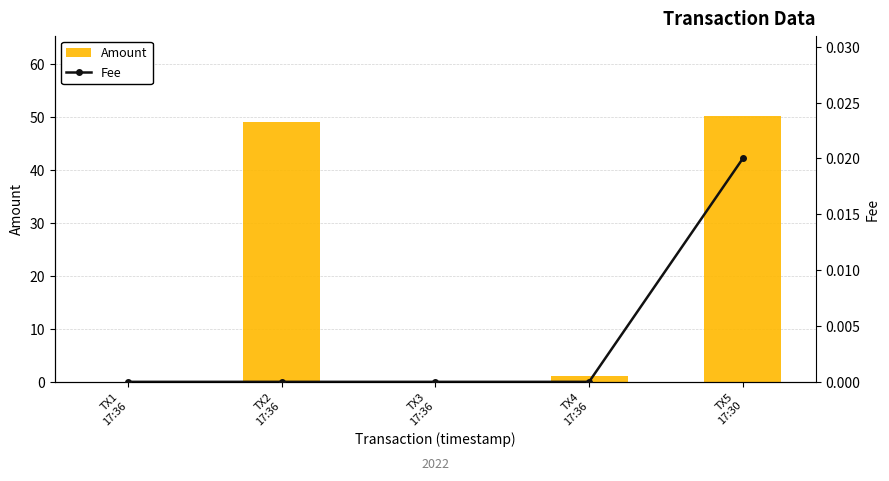

What is the sum of all Amount values?

100.3